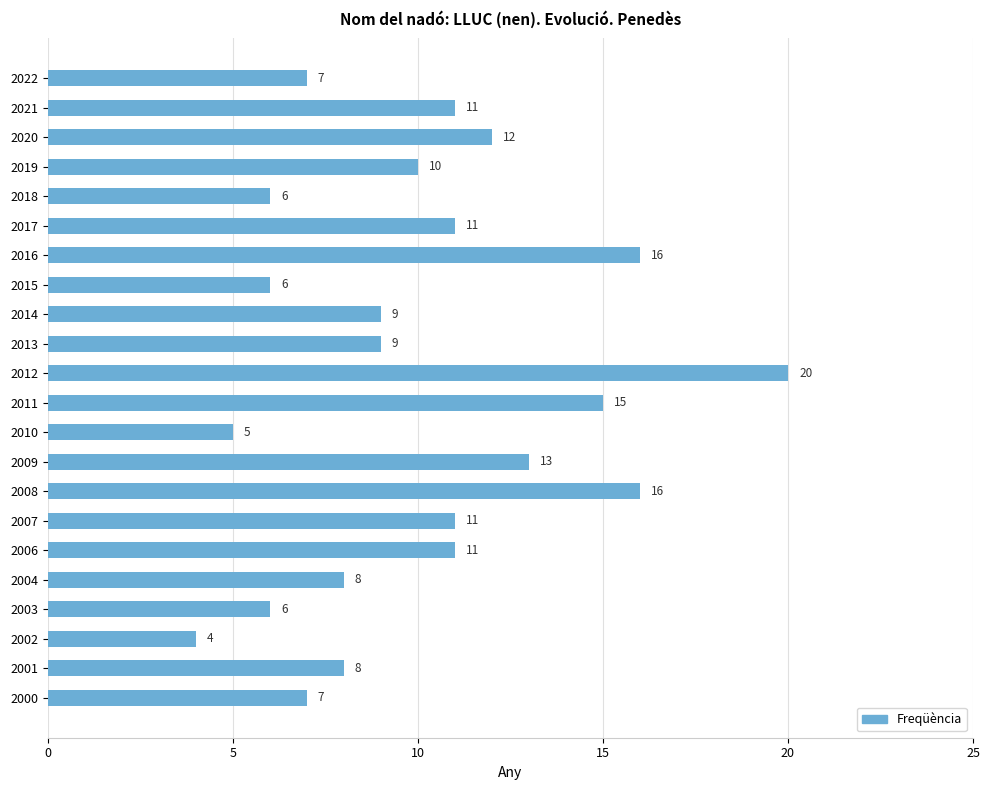

What is the value of the 12th bar from the top?

15